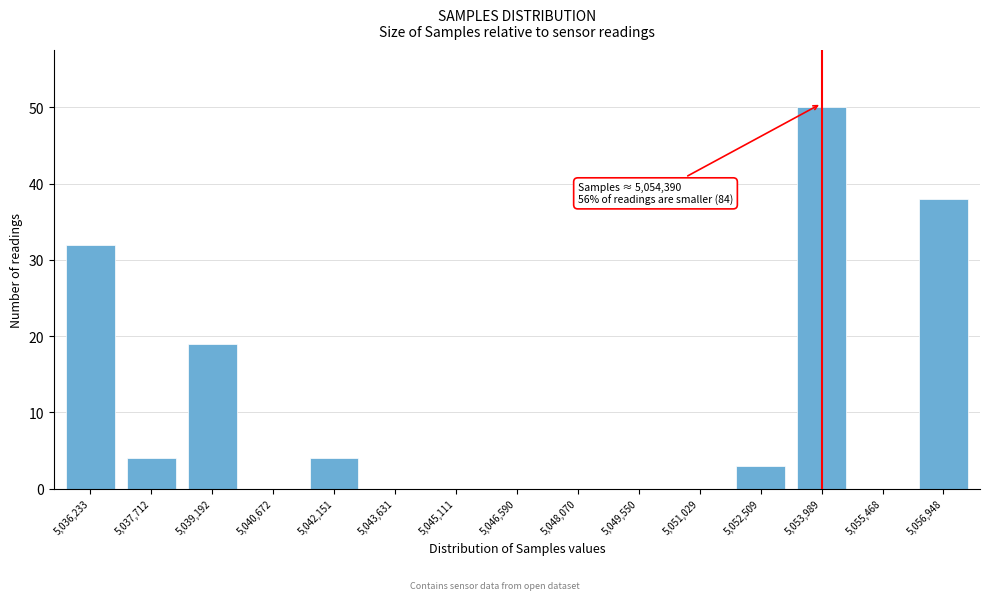

Reading right to left, list all the values displayed in this chart.

5,056,948=38	5,055,468=0	5,053,989=50	5,052,509=3	5,051,029=0	5,049,550=0	5,048,070=0	5,046,590=0	5,045,111=0	5,043,631=0	5,042,151=4	5,040,672=0	5,039,192=19	5,037,712=4	5,036,233=32